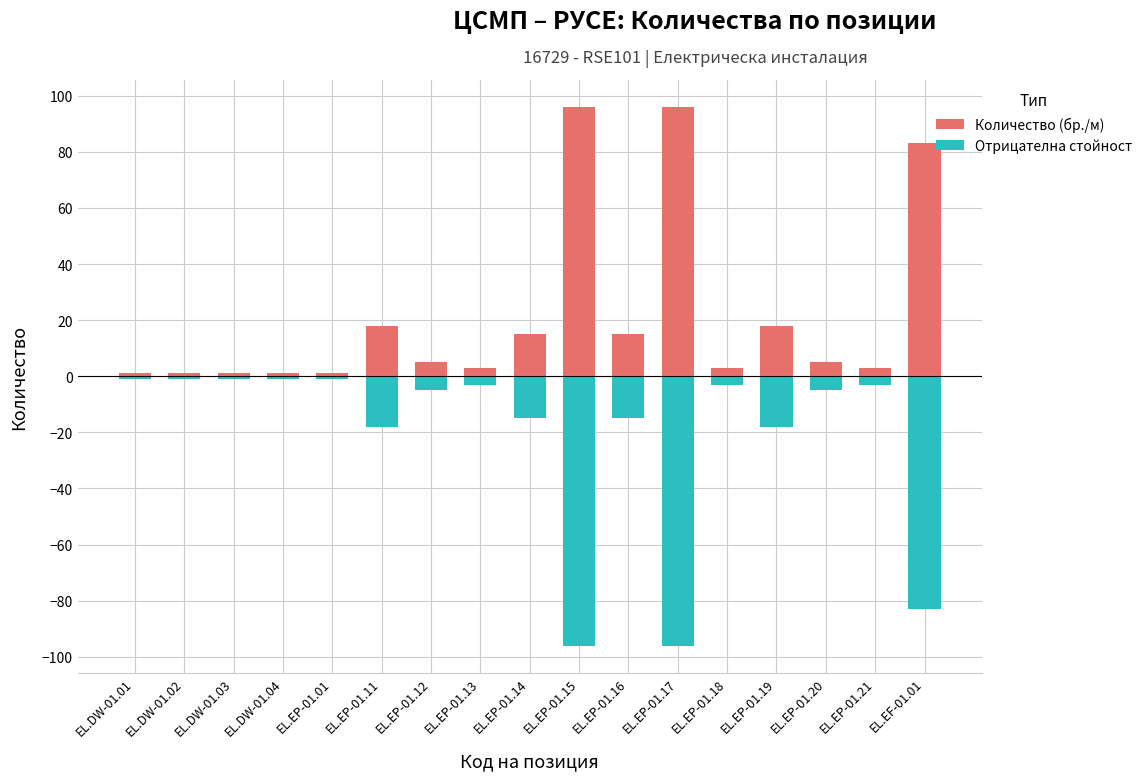

What is the difference between the Количество (бр./м) values at EL.EP-01.20 and EL.EP-01.15?

91